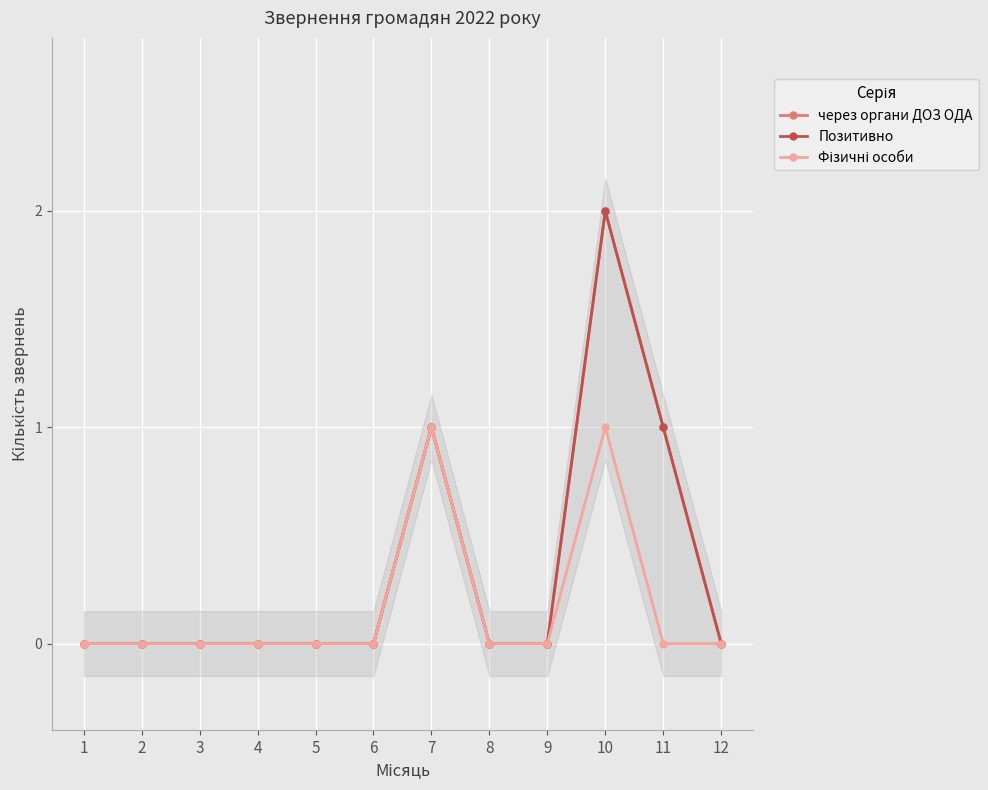

Reading left to right, extract all data points from this chart.

через органи ДОЗ ОДА: 0	0	0	0	0	0	1	0	0	2	1	0
Позитивно: 0	0	0	0	0	0	1	0	0	2	1	0
Фізичні особи: 0	0	0	0	0	0	1	0	0	1	0	0